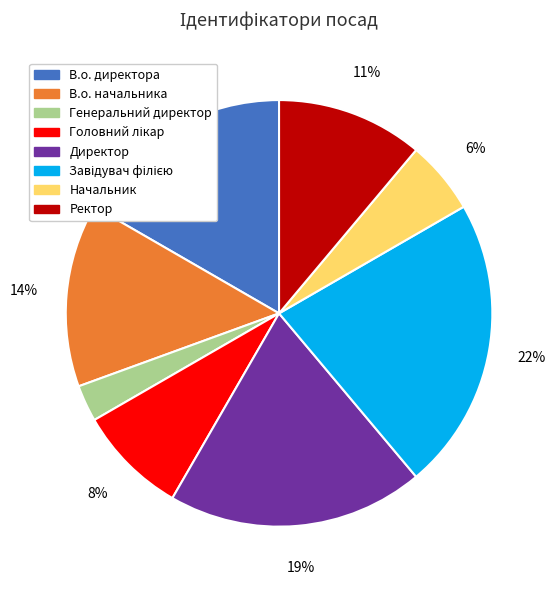

To the nearest percent, what percentage of the pie is Начальник?

6%